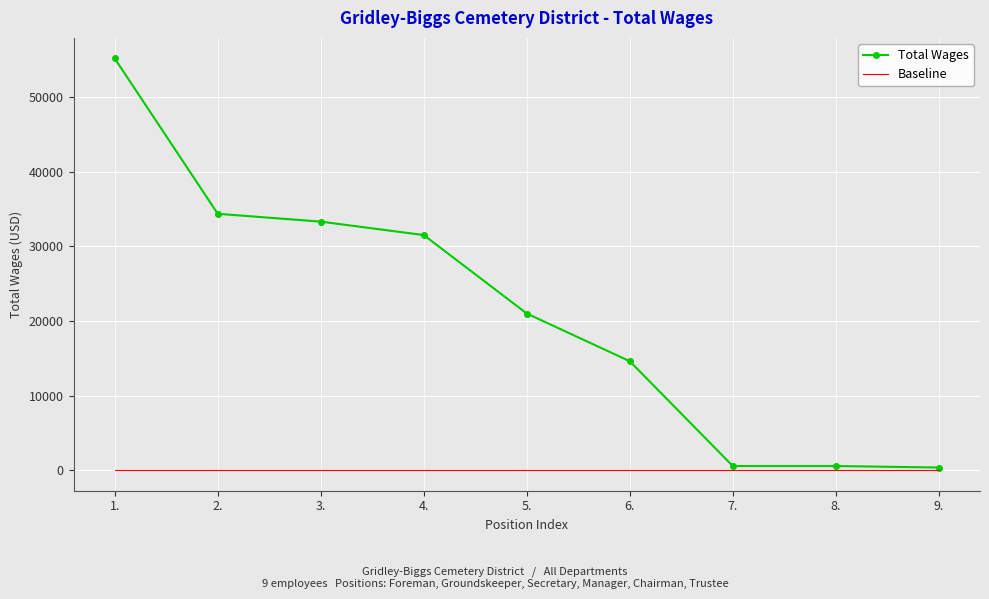

At which category does the chart reach its peak across all series?

1.